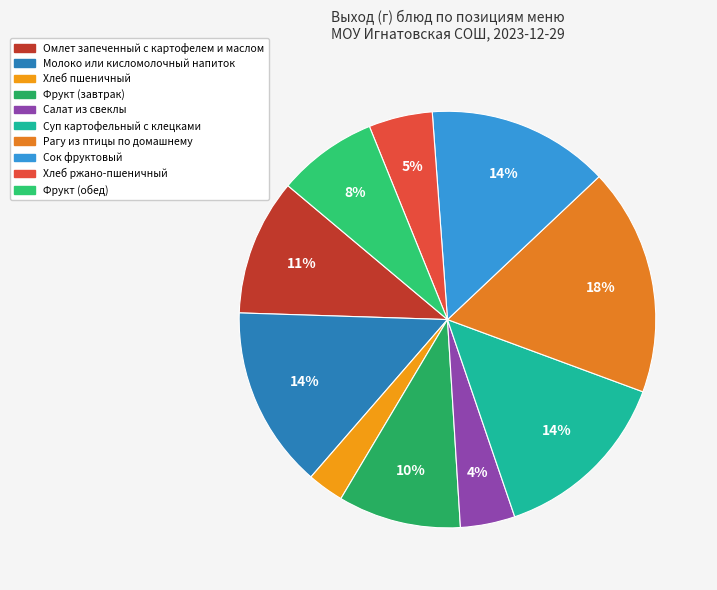

Is the sum of Омлет запеченный с картофелем и маслом and Суп картофельный с клецками greater than half?

No